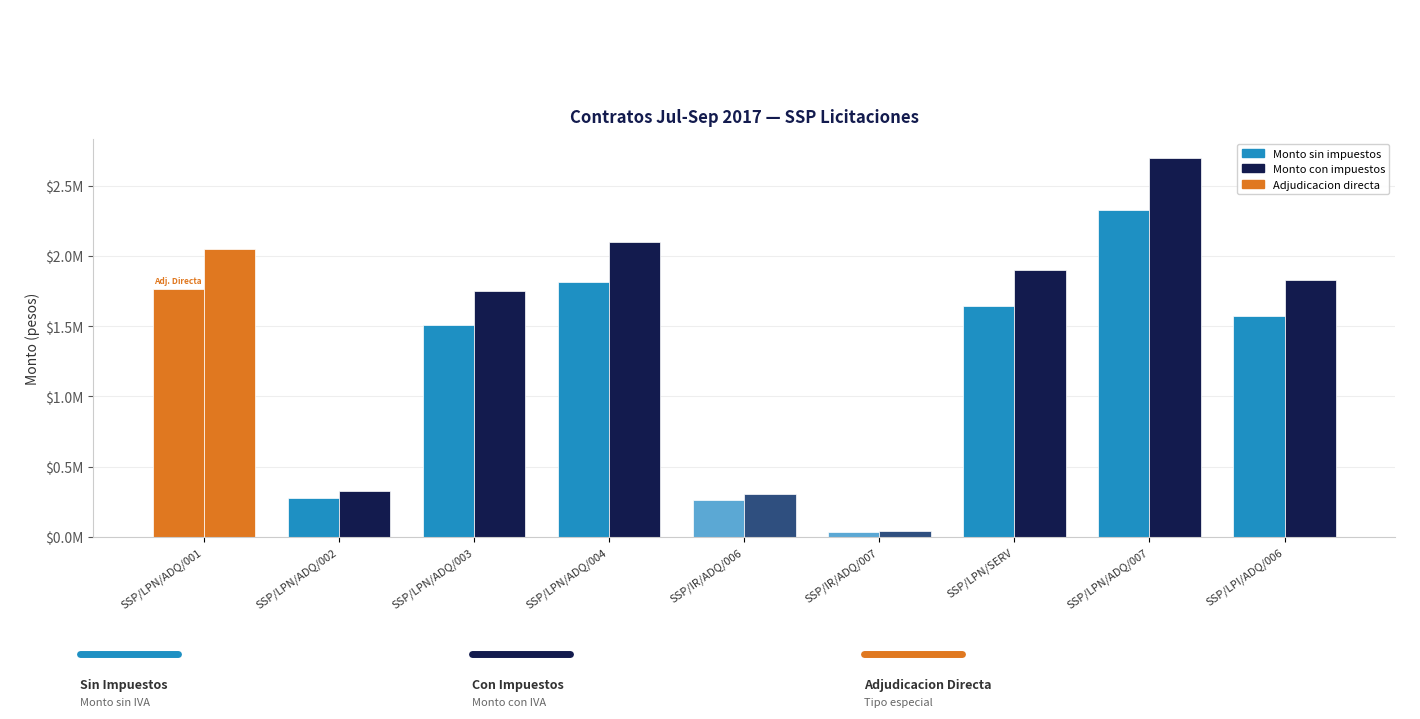

Are the bars grouped side by side (vs. stacked)?

Yes